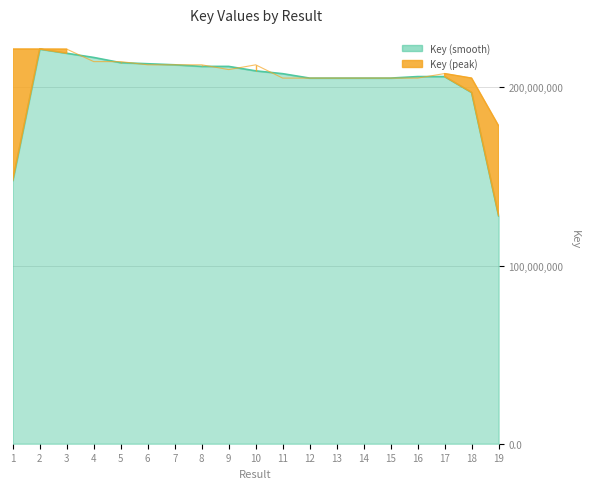

What is the maximum value shown in the chart?

221502568